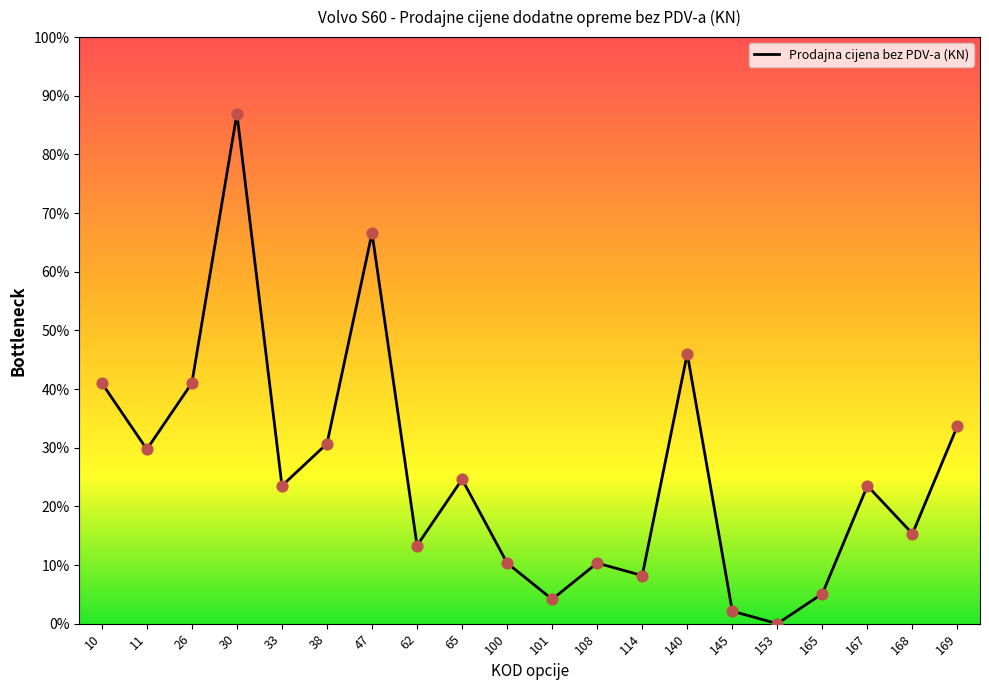

What is the change in value from 30 to 33?

-4763.2